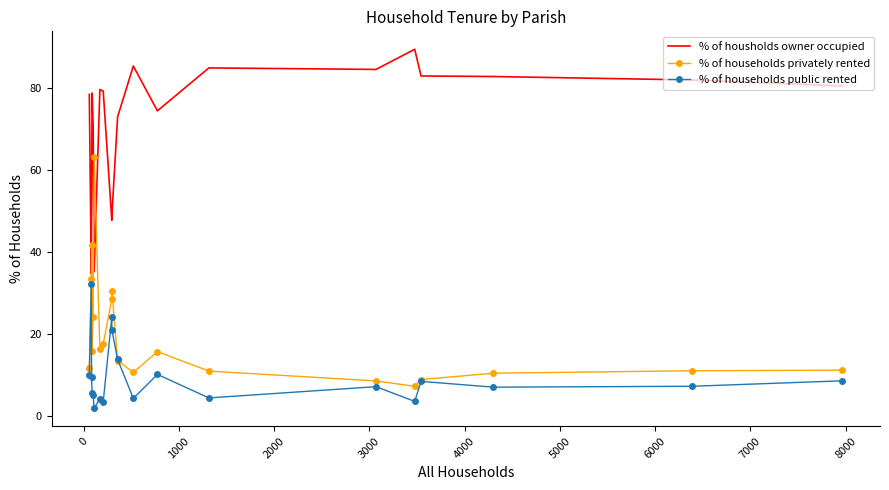

Rank the series by their maximum value, from highest to lowest.

% of housholds owner occupied, % of households privately rented, % of households public rented